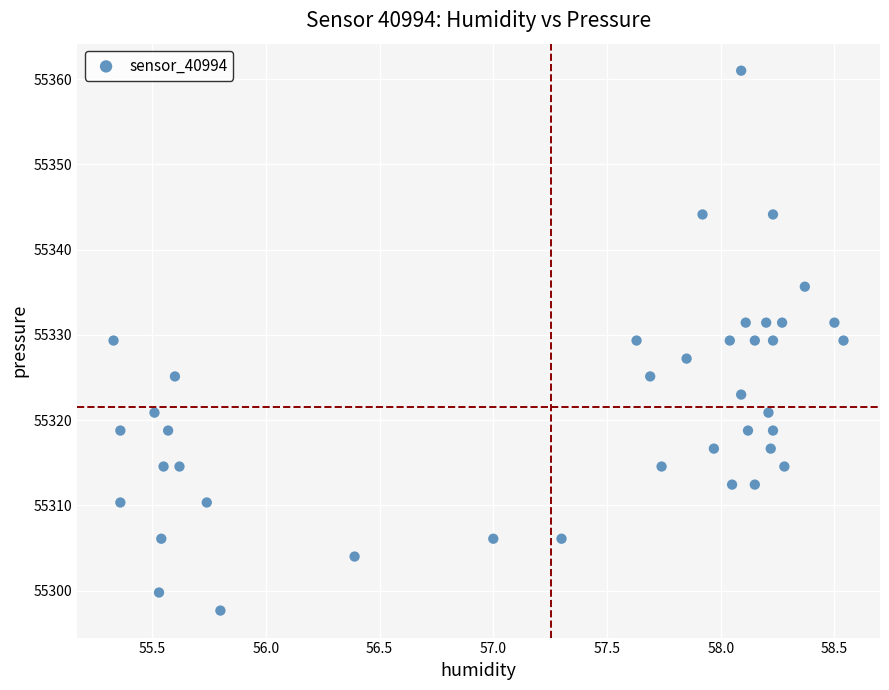

What is the range of Y values (max minus min)?

63.3